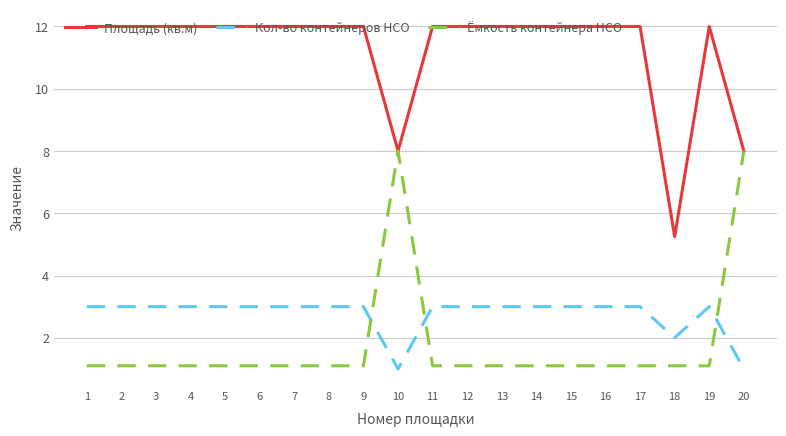

Which category has the lowest value in the Площадь (кв.м) series?

18